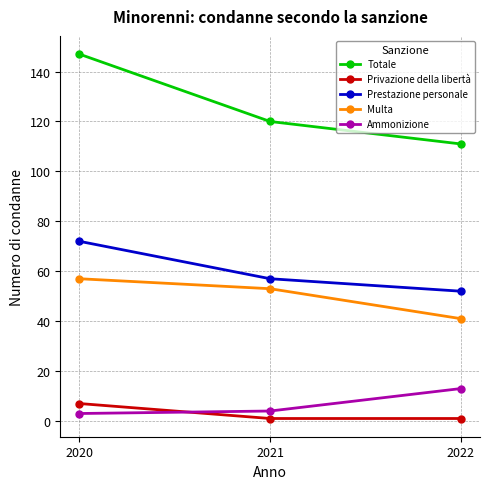

Is it true that Multa equals 57 at 2020?

True